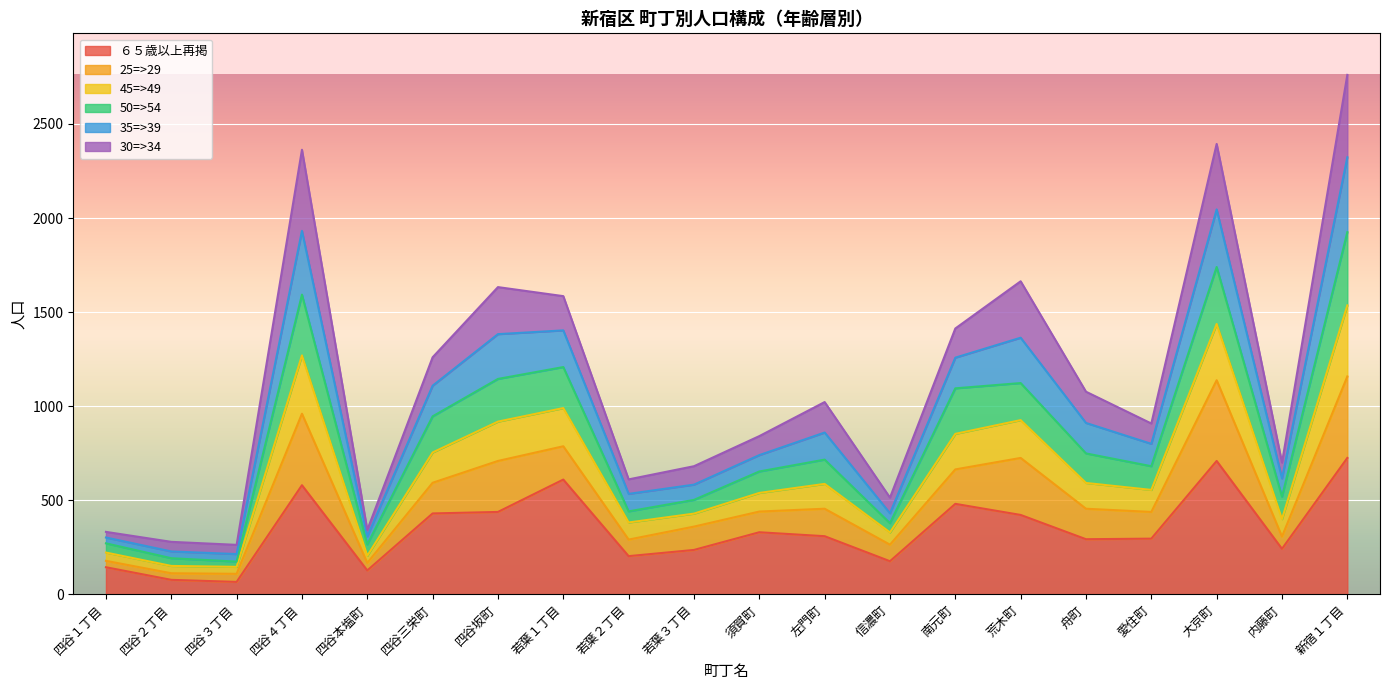

True or false: 50=>54 and 45=>49 intersect in this chart.

False